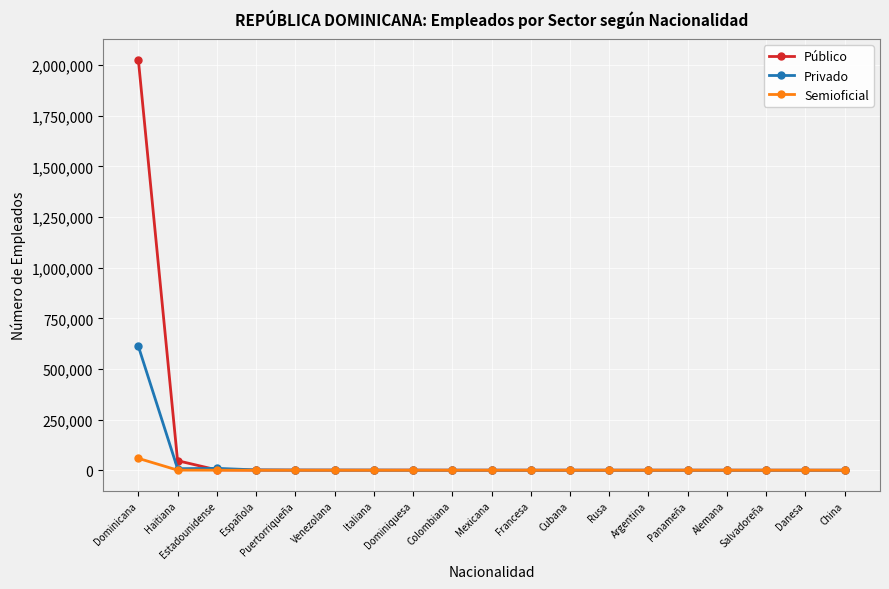

Rank the series by their average value, from lowest to highest.

Semioficial, Privado, Público